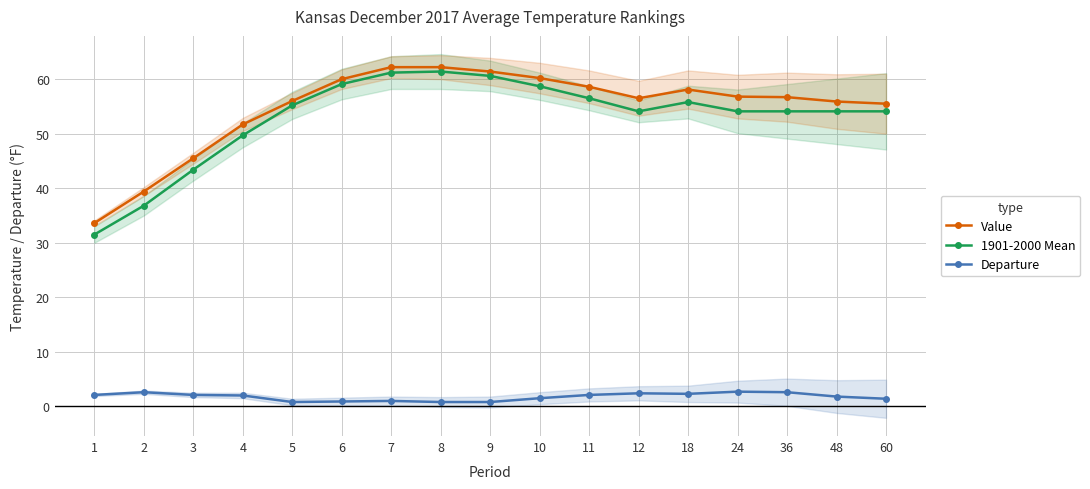

At which category is the sum across all series the highest?

7